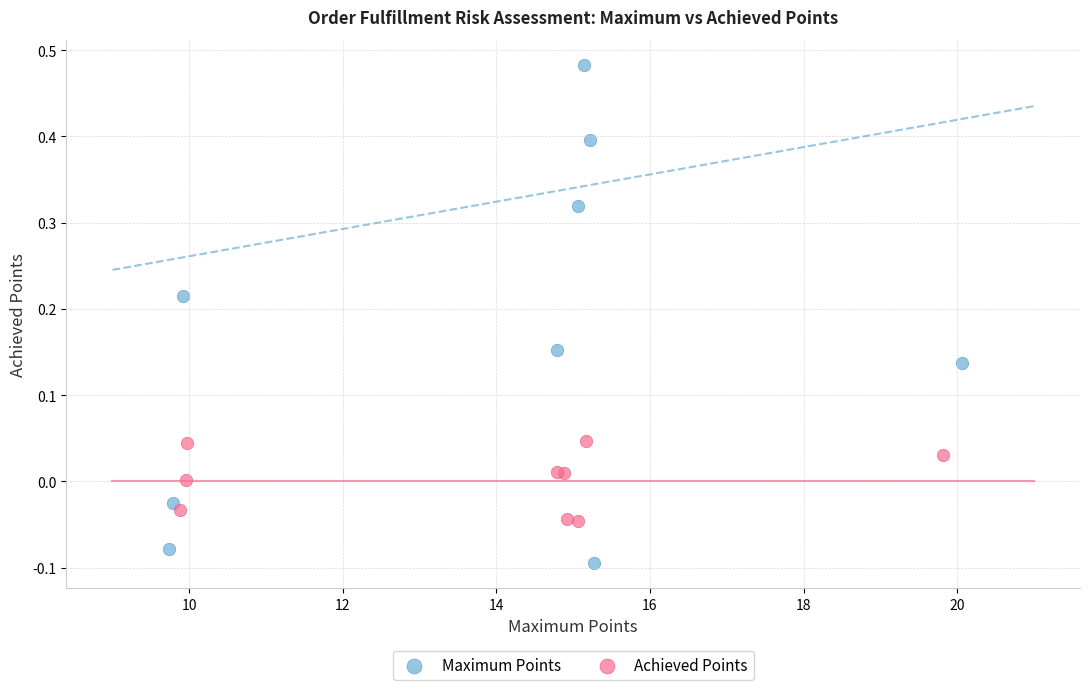

Which series reaches the maximum Y coordinate?

Maximum Points